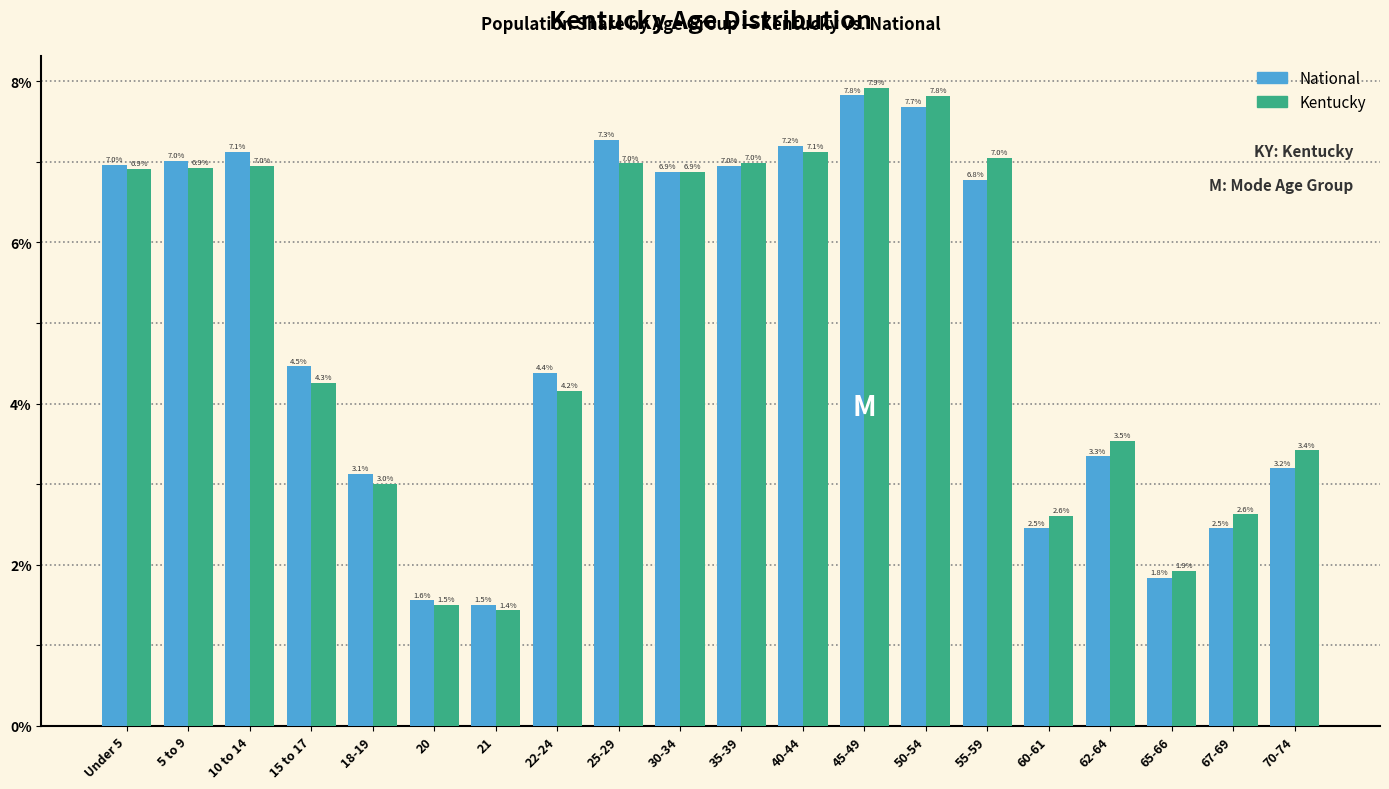

Reading left to right, what are all the values shown in this chart?

National: Under 5=7.0	5 to 9=7.0	10 to 14=7.1	15 to 17=4.5	18-19=3.1	20=1.6	21=1.5	22-24=4.4	25-29=7.3	30-34=6.9	35-39=7.0	40-44=7.2	45-49=7.8	50-54=7.7	55-59=6.8	60-61=2.5	62-64=3.3	65-66=1.8	67-69=2.5	70-74=3.2
Kentucky: Under 5=6.9	5 to 9=6.9	10 to 14=7.0	15 to 17=4.3	18-19=3.0	20=1.5	21=1.4	22-24=4.2	25-29=7.0	30-34=6.9	35-39=7.0	40-44=7.1	45-49=7.9	50-54=7.8	55-59=7.0	60-61=2.6	62-64=3.5	65-66=1.9	67-69=2.6	70-74=3.4